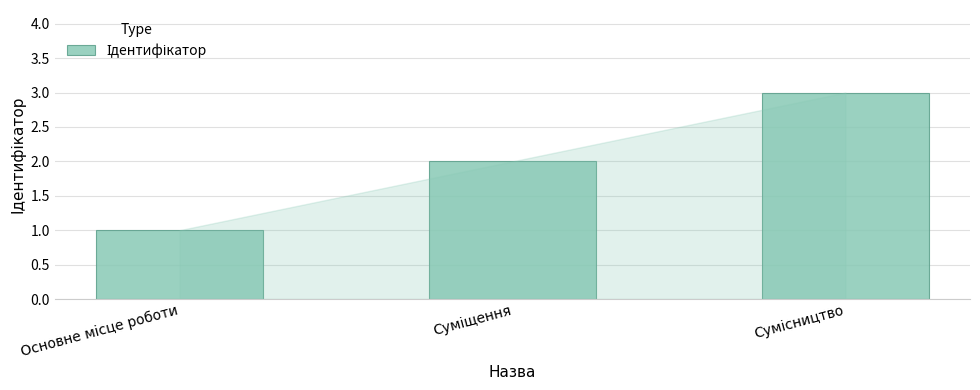

What is the maximum value shown in the chart?

3